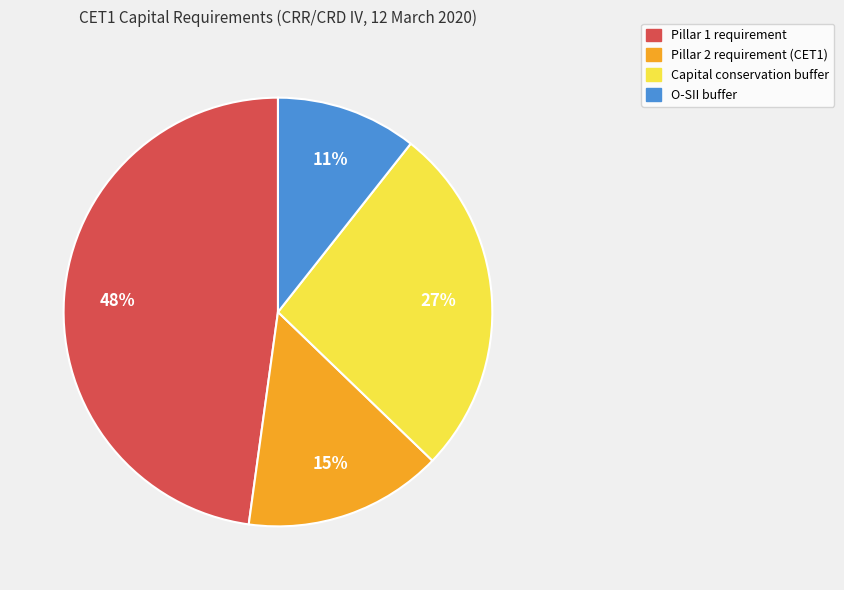

Which slice is the smallest?

O-SII buffer